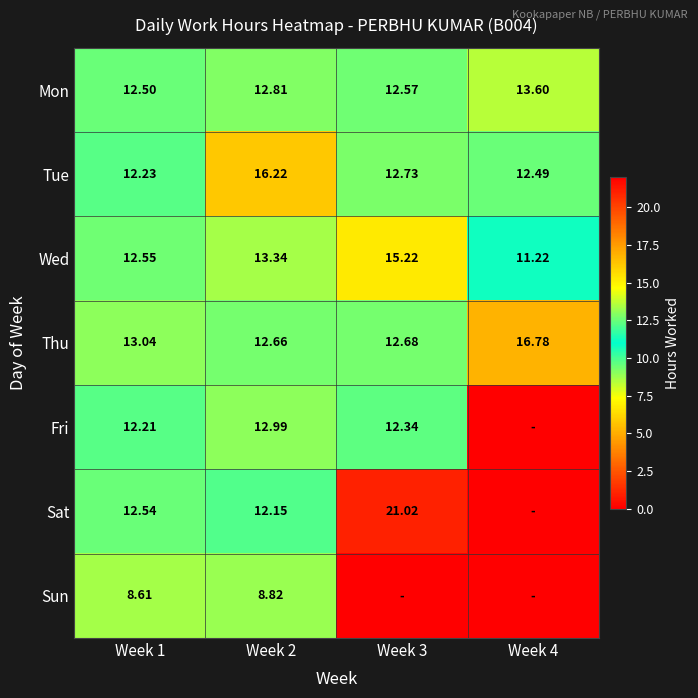

The value of Sat at Week 2 is 18.8. True or false?

False